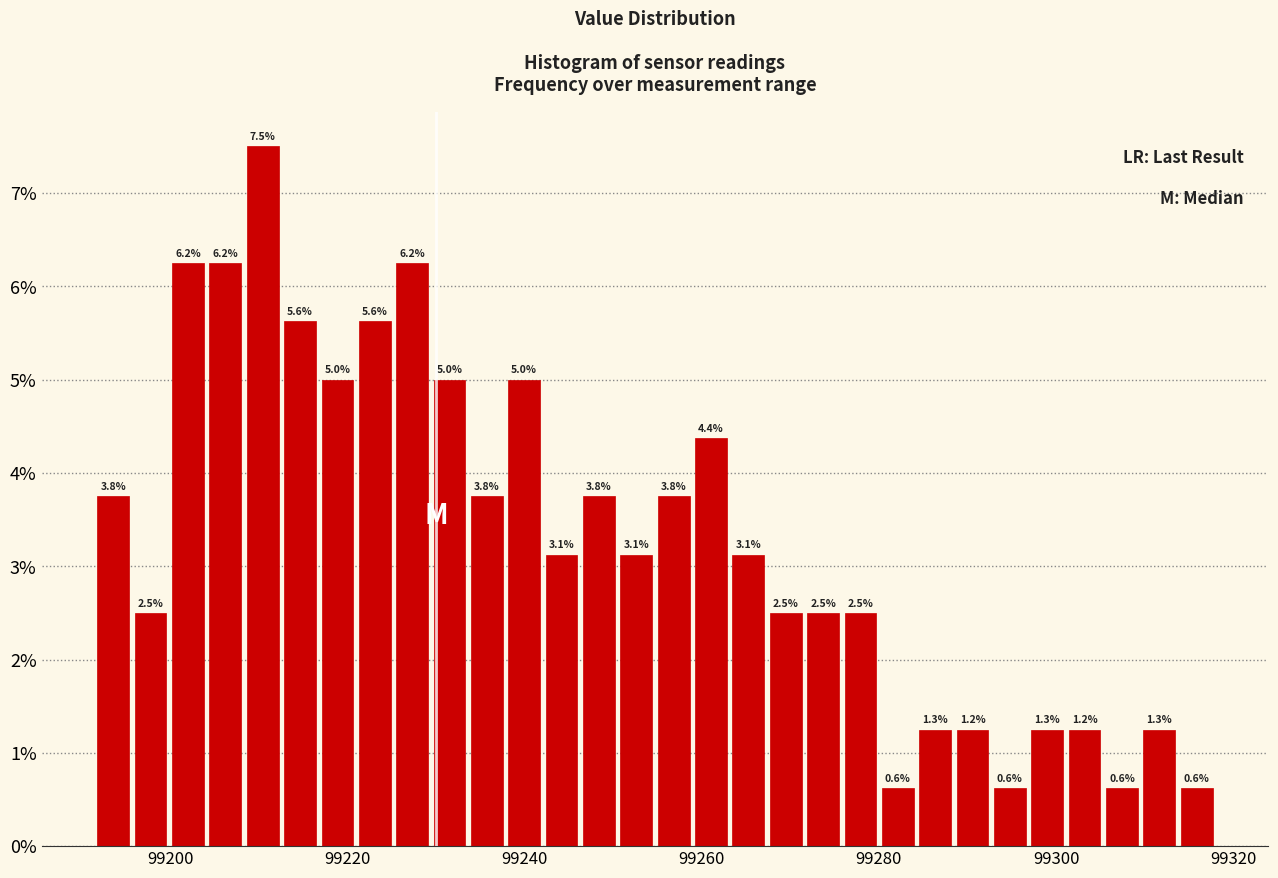

Around what value on the x-axis is the tallest bar? Give the approximate position of its centre, as read against the axis.

99210